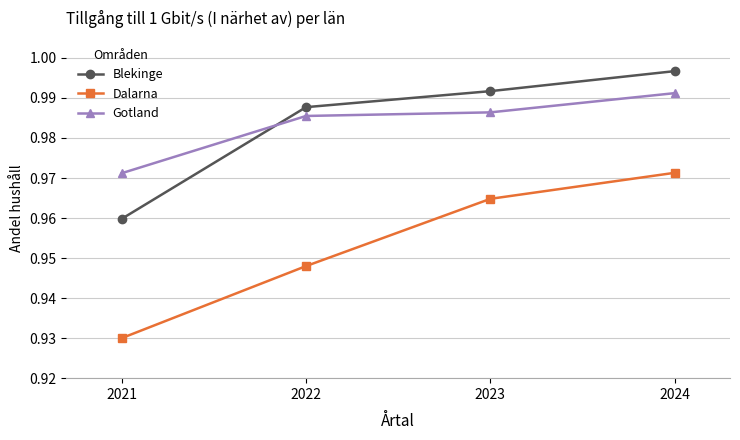

Rank the series by their maximum value, from lowest to highest.

Dalarna, Gotland, Blekinge